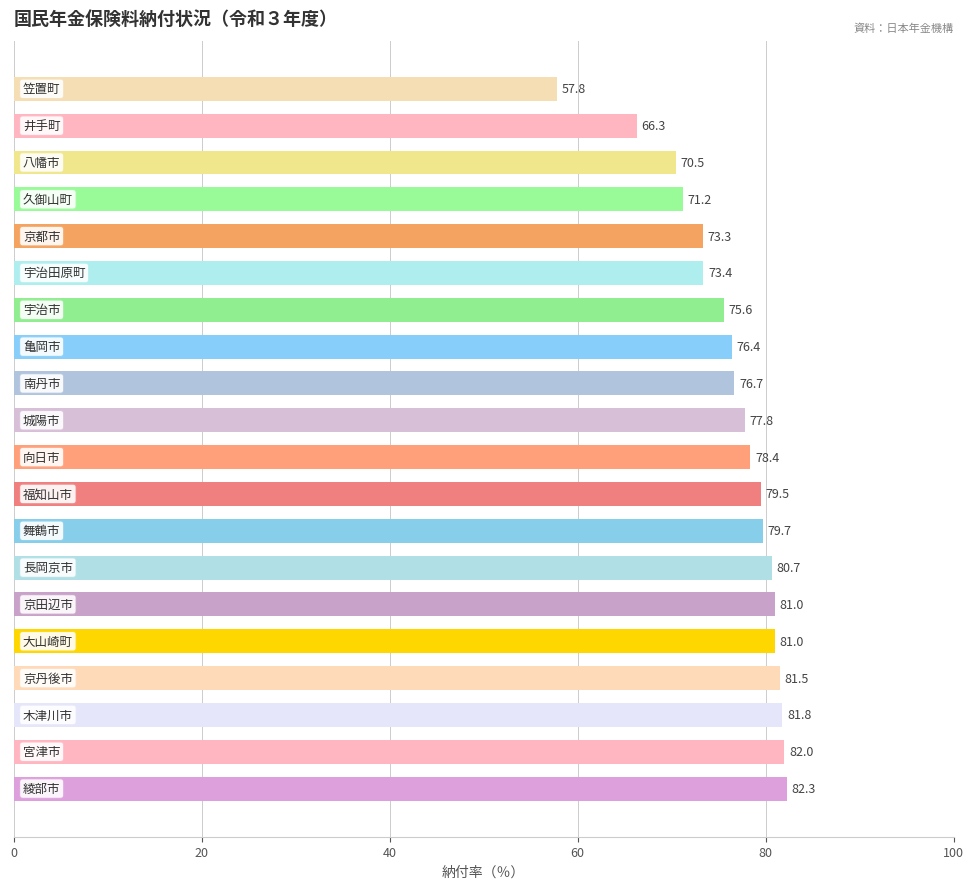

What is the difference between the maximum and minimum values?

24.5